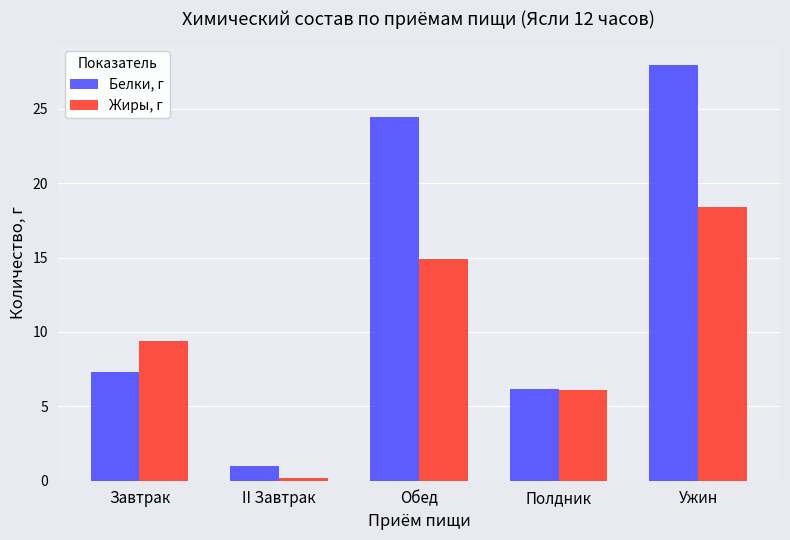

What is the total value across all series at II Завтрак?

1.2